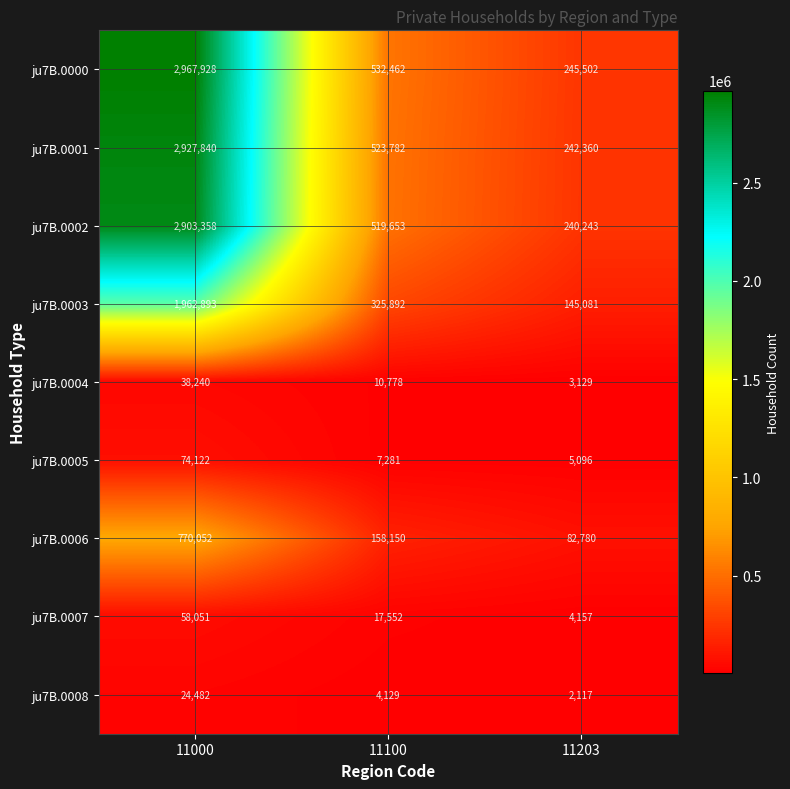

Reading right to left, list all the values displayed in this chart.

ju7B.0000: 11203=245502	11100=532462	11000=2967928
ju7B.0001: 11203=242360	11100=523782	11000=2927840
ju7B.0002: 11203=240243	11100=519653	11000=2903358
ju7B.0003: 11203=145081	11100=325892	11000=1962893
ju7B.0004: 11203=3129	11100=10778	11000=38240
ju7B.0005: 11203=5096	11100=7281	11000=74122
ju7B.0006: 11203=82780	11100=158150	11000=770052
ju7B.0007: 11203=4157	11100=17552	11000=58051
ju7B.0008: 11203=2117	11100=4129	11000=24482